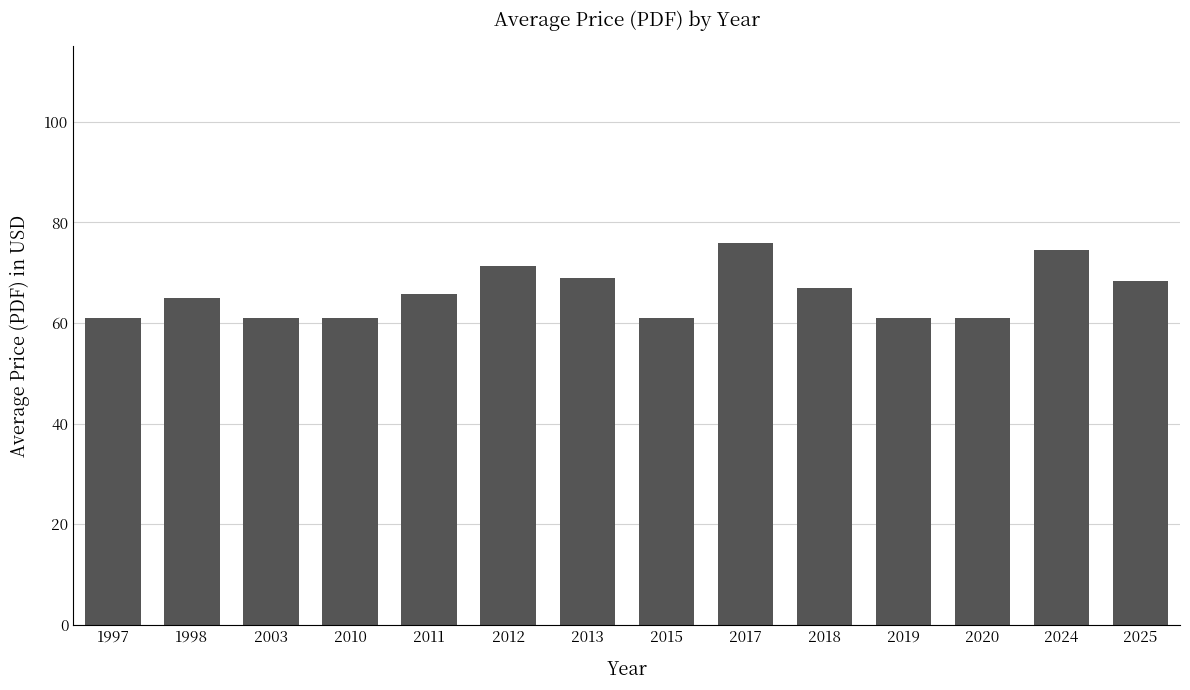

Reading left to right, transcribe all the data shown in this chart.

61.0	65.0	61.0	61.0	65.8	71.3	69.0	61.0	76.0	67.0	61.0	61.0	74.5	68.3